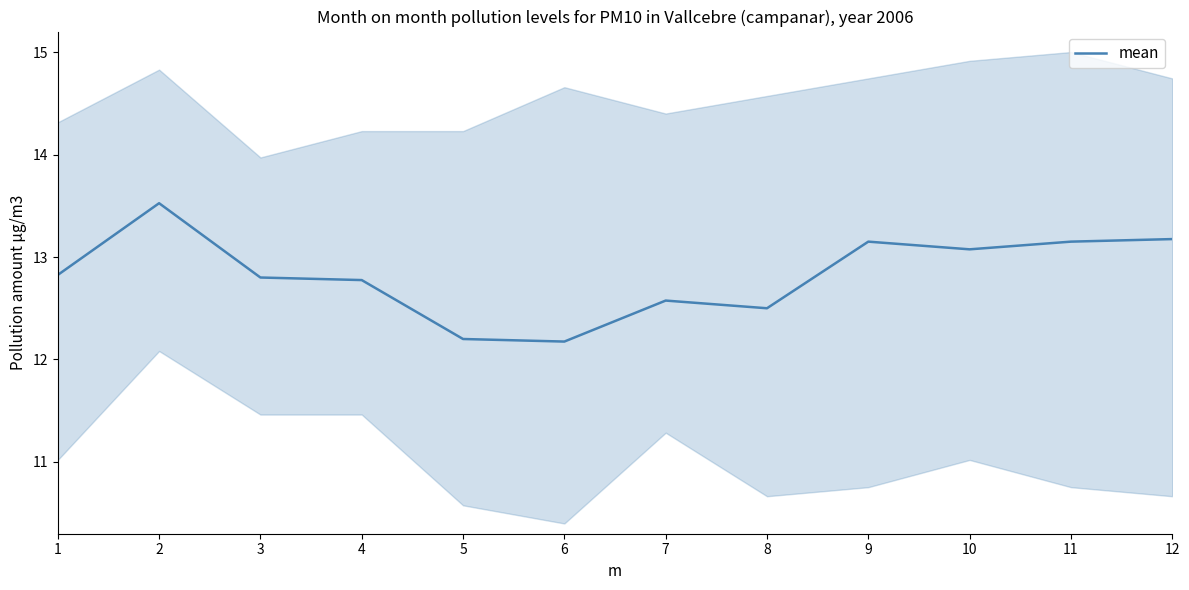

How many distinct data groups are displayed?

1